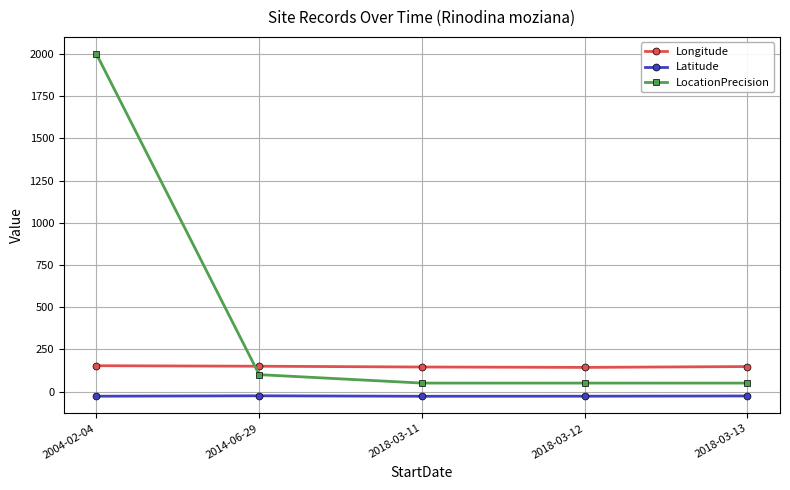

Which category has the highest value across all series?

2004-02-04